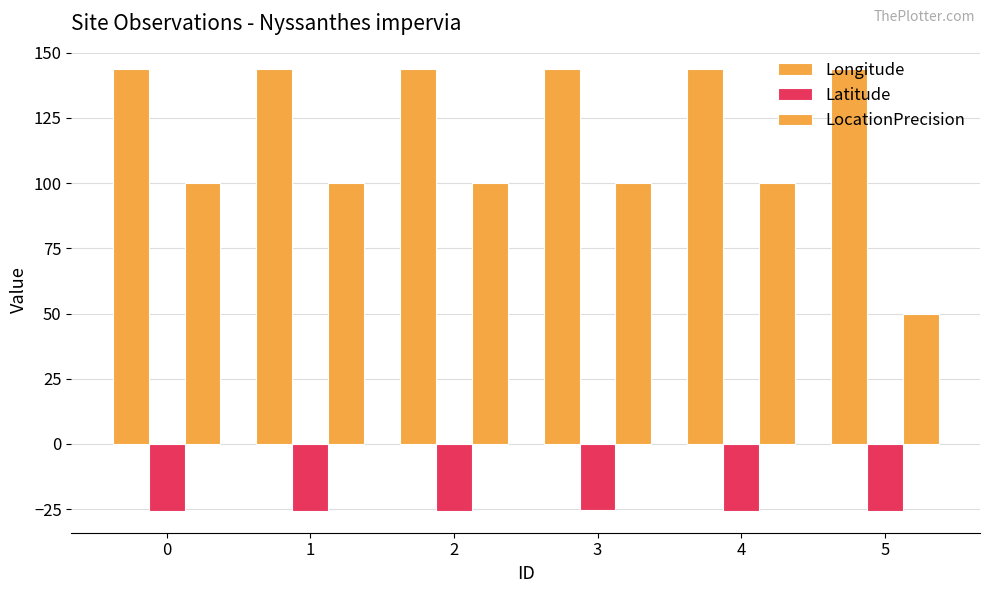

Which category has the lowest value in the Latitude series?

4